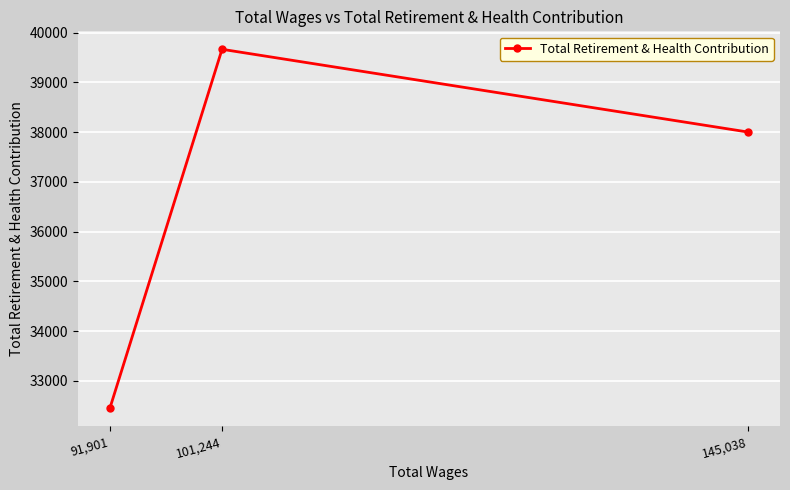

True or false: the data shows 32445 at 91,901.

True